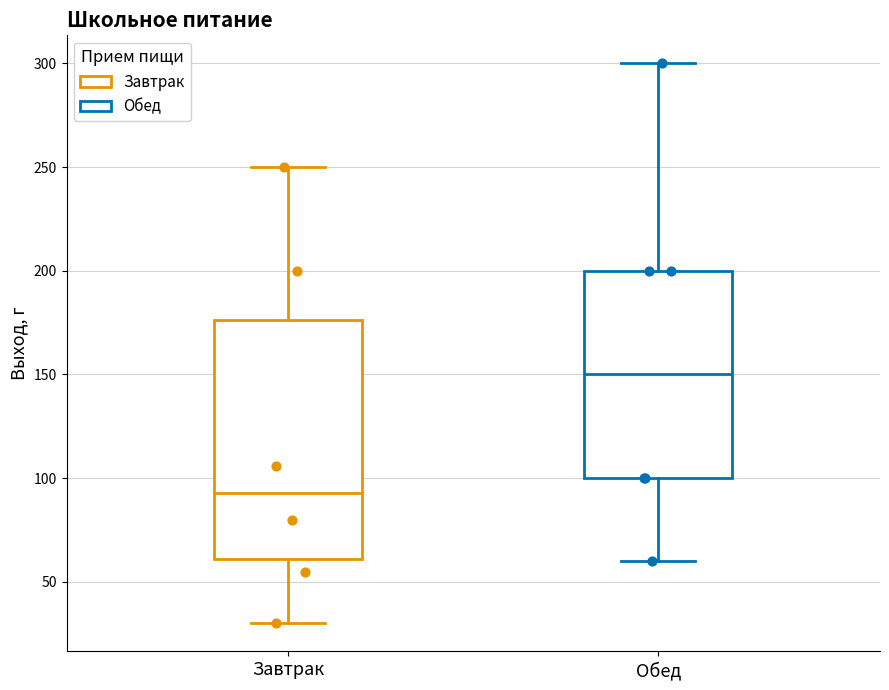

Which box's median line is the lowest?

Завтрак